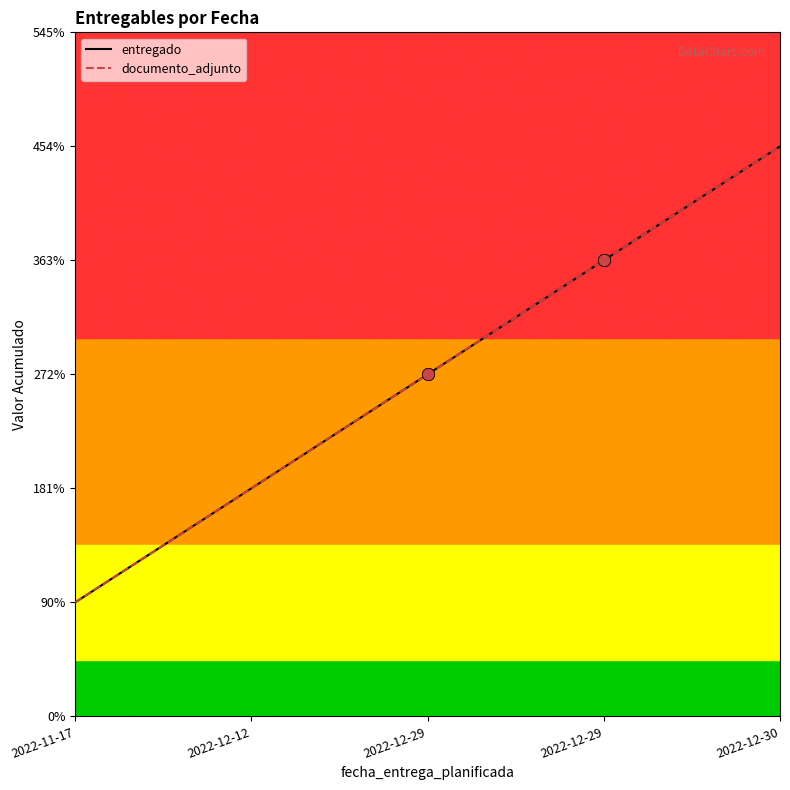

At which category is the sum across all series the highest?

2022-12-30